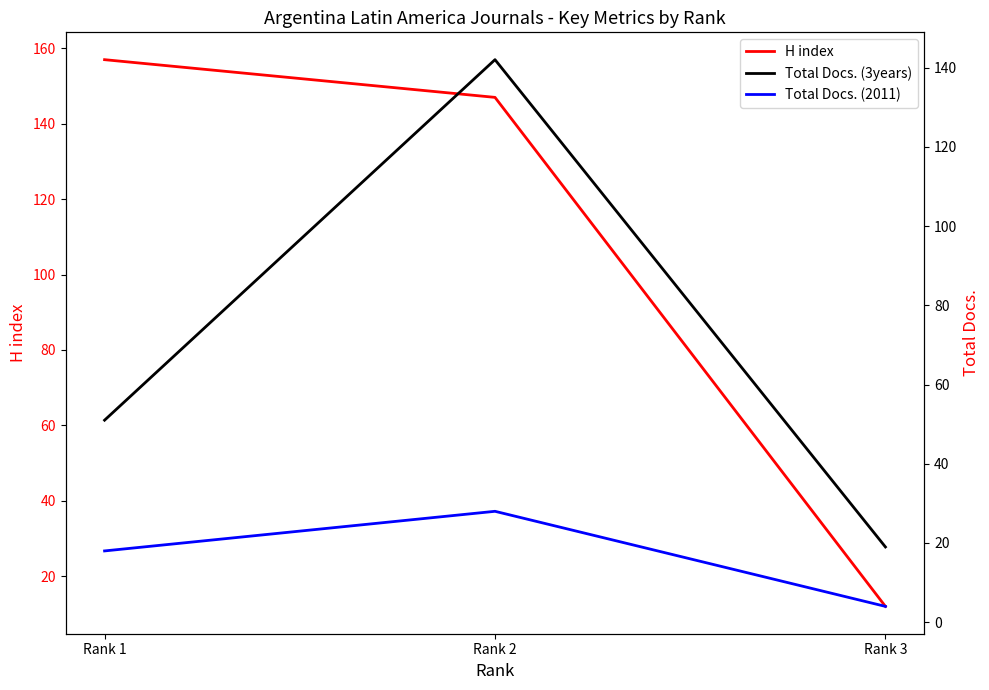

At which label does Total Docs. (2011) first exceed 18?

Rank 2